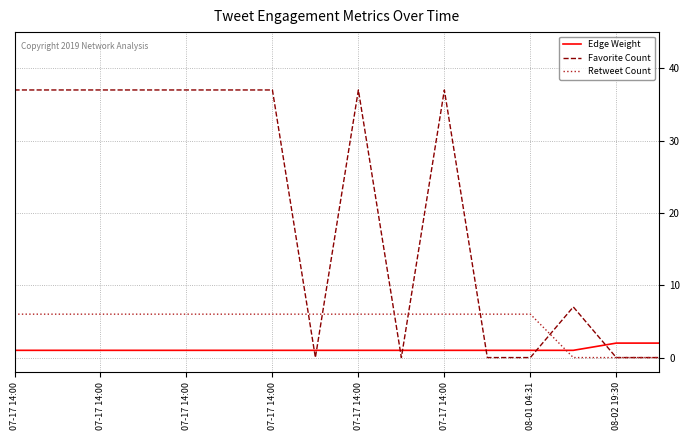

Which series ends up on top after the final intersection of Retweet Count and Edge Weight?

Edge Weight